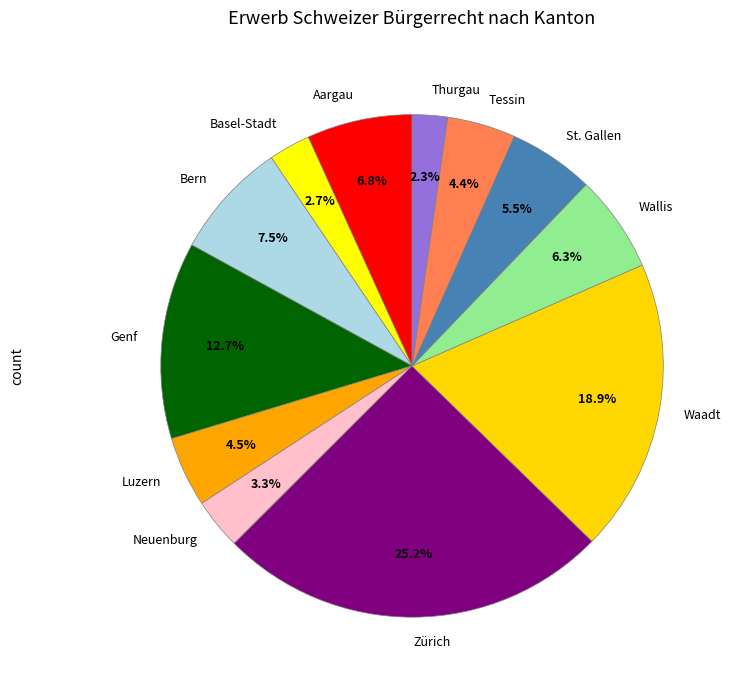

True or false: Neuenburg accounts for 3% of the total.

True